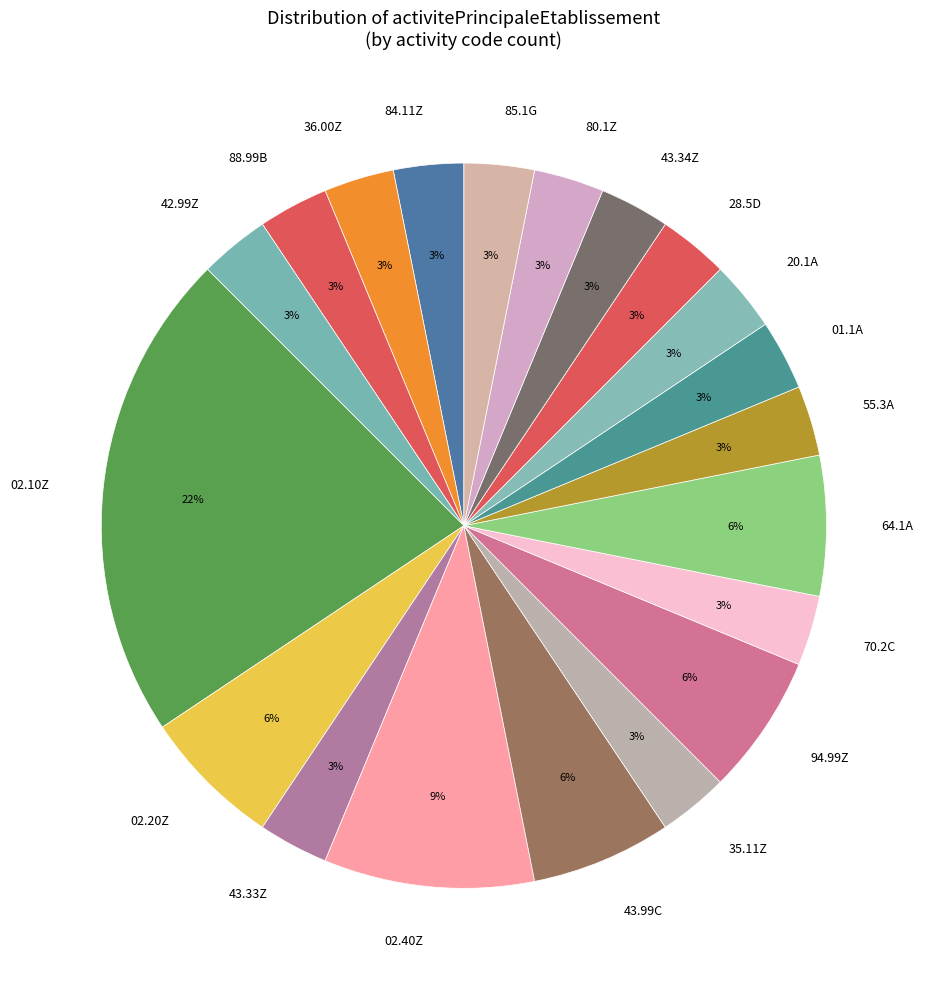

To the nearest percent, what is the difference between the 70.2C and 64.1A slice percentages?

3%